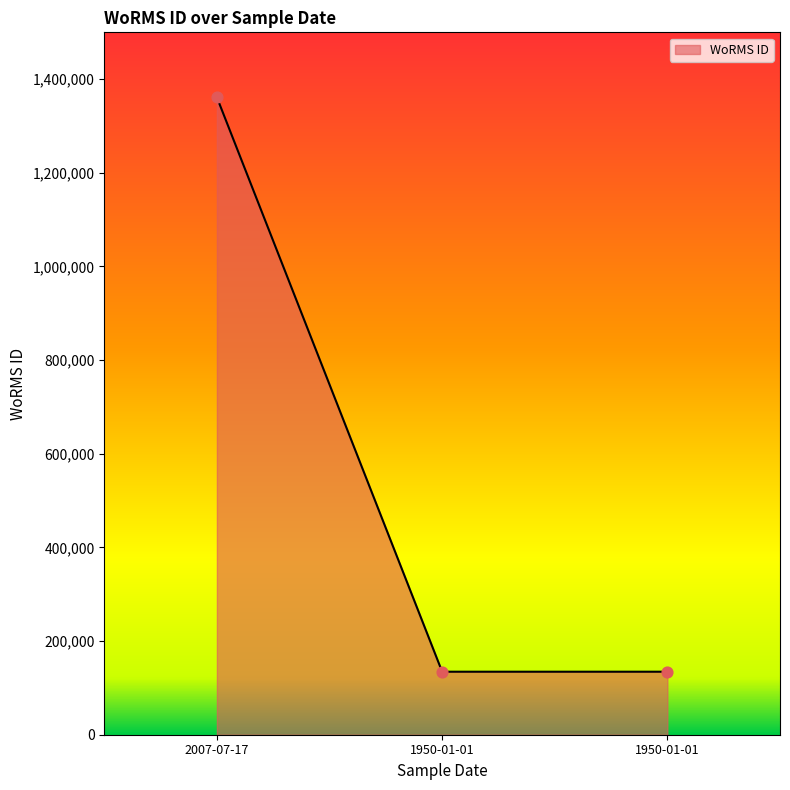

Approximately how many times larger is the value at 1950-01-01 compared to 1950-01-01?

1.0